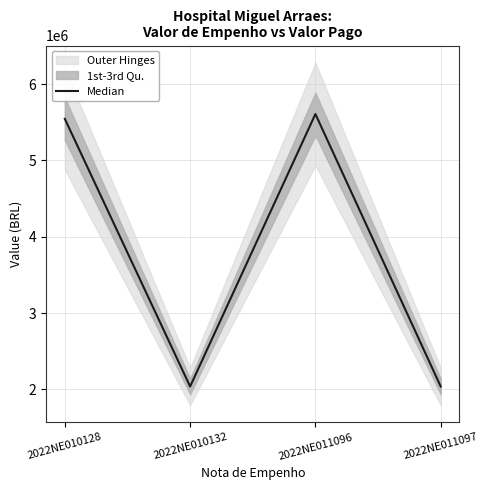

What is the difference between the maximum and minimum values?

3568713.3